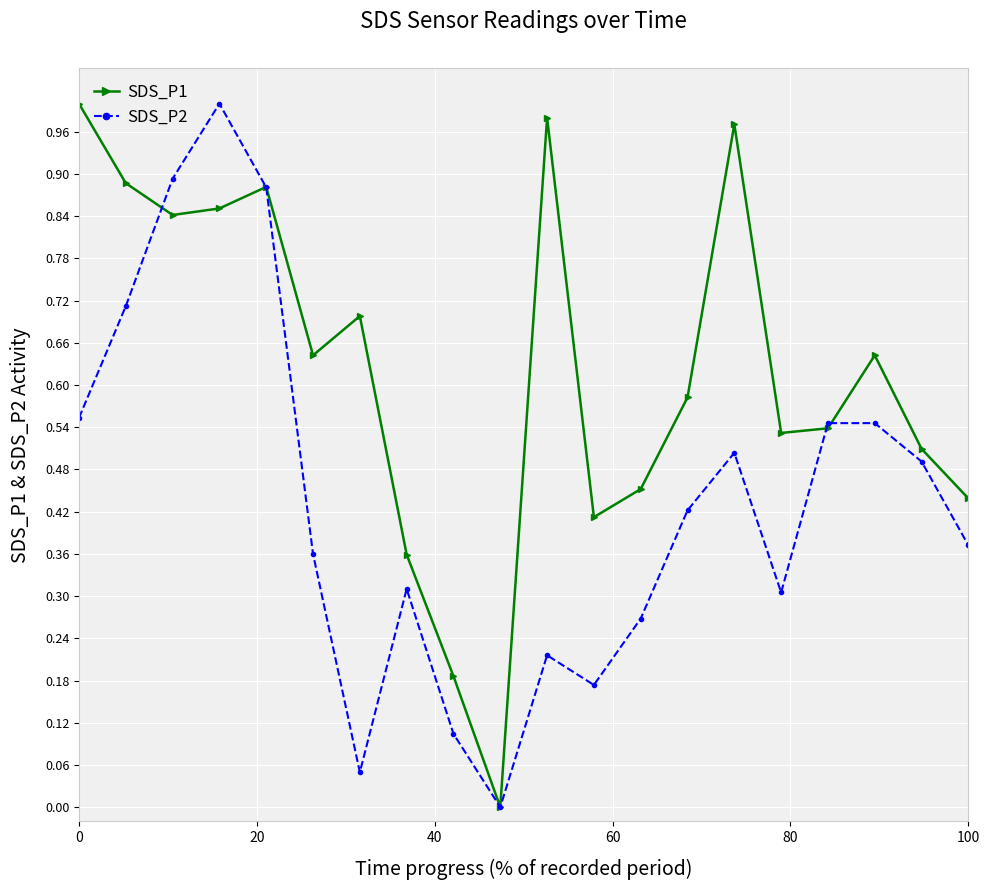

Rank the series by their average value, from highest to lowest.

SDS_P1, SDS_P2